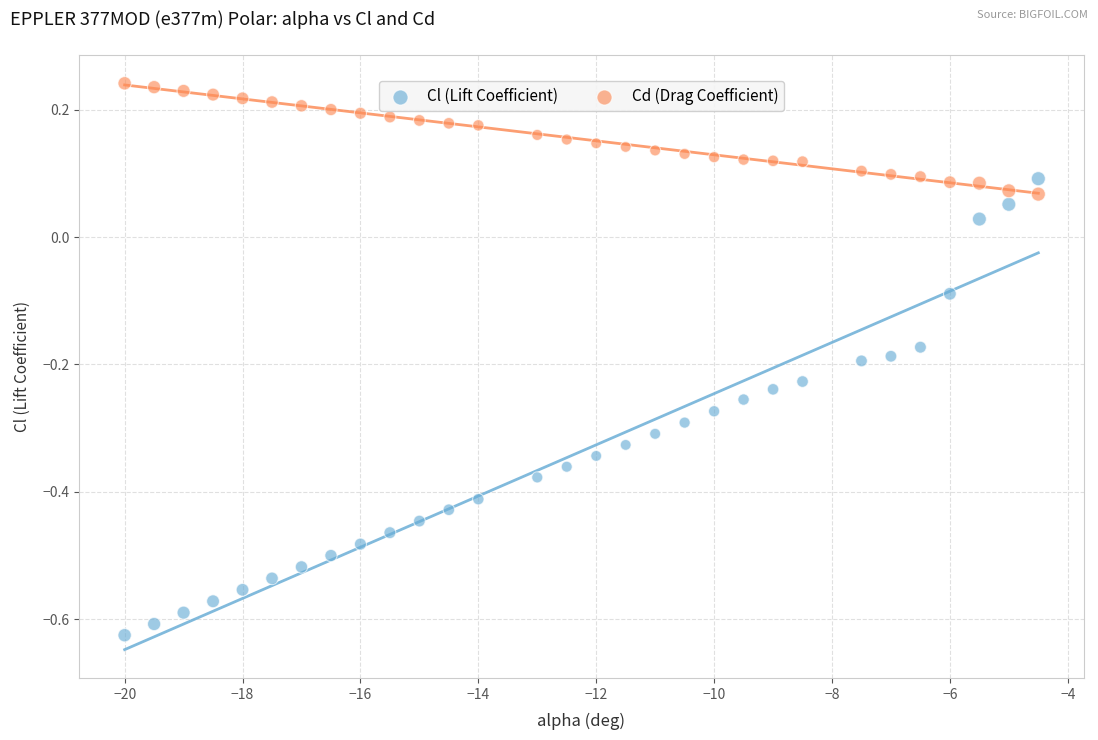

Which series reaches the maximum Y coordinate?

Cd (Drag Coefficient)